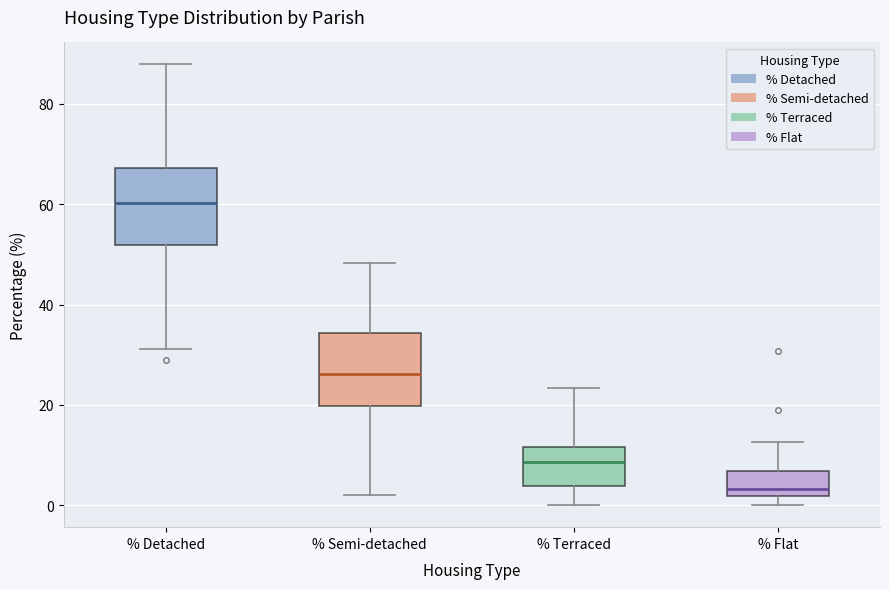

Reading left to right, transcribe this box plot: for each box, give where its median line is, the range the box spans, and where its two whiskers end, as read against the y-axis. The values are not printed on the chart, so give them approximately, as read against the axis.

% Detached: median 60, box 52 to 68, whiskers 32 to 88
% Semi-detached: median 26, box 20 to 34, whiskers 2 to 48
% Terraced: median 8, box 4 to 12, whiskers 0 to 24
% Flat: median 4, box 2 to 6, whiskers 0 to 12